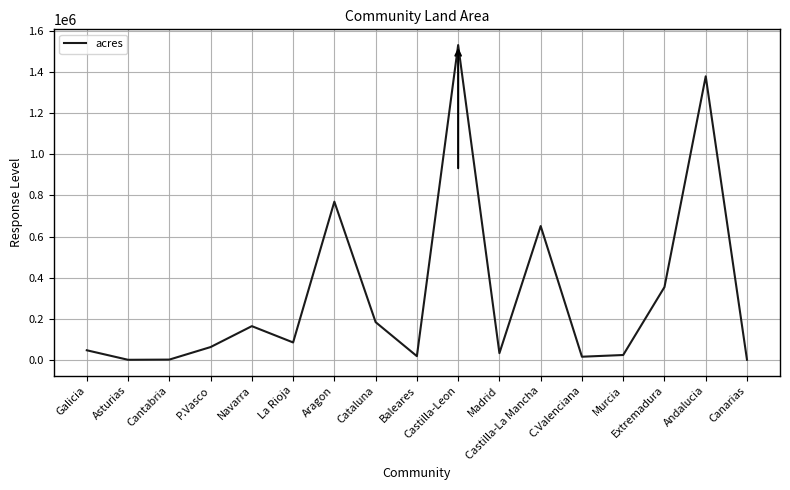

Where is the data nearest to the value 765931?

Aragon